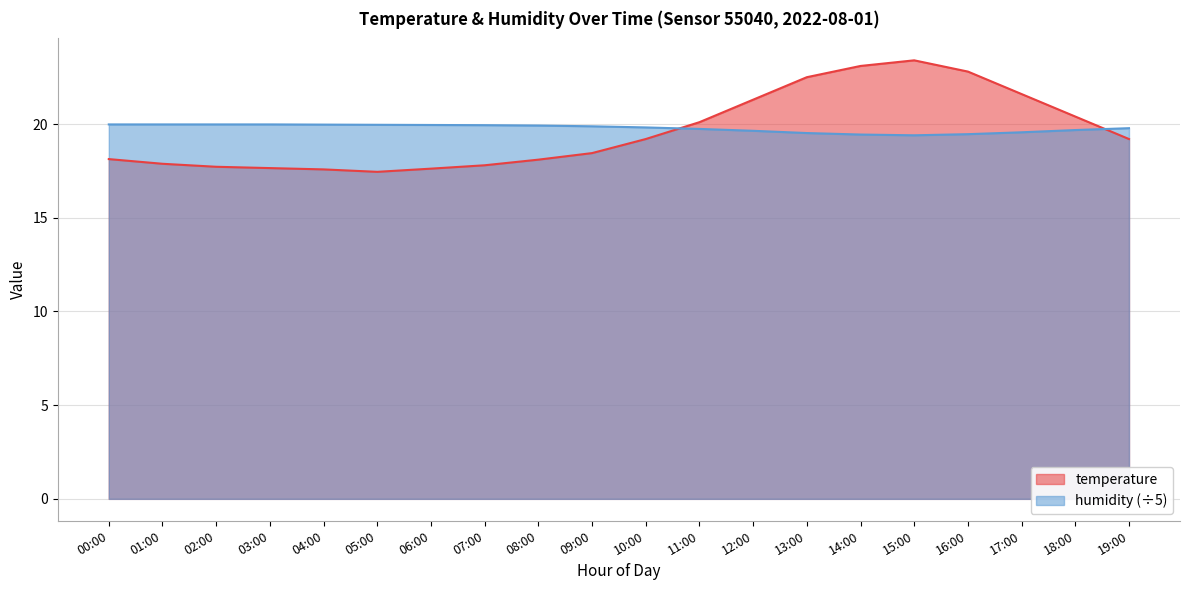

At how many categories does at least one series exceed 20?

8